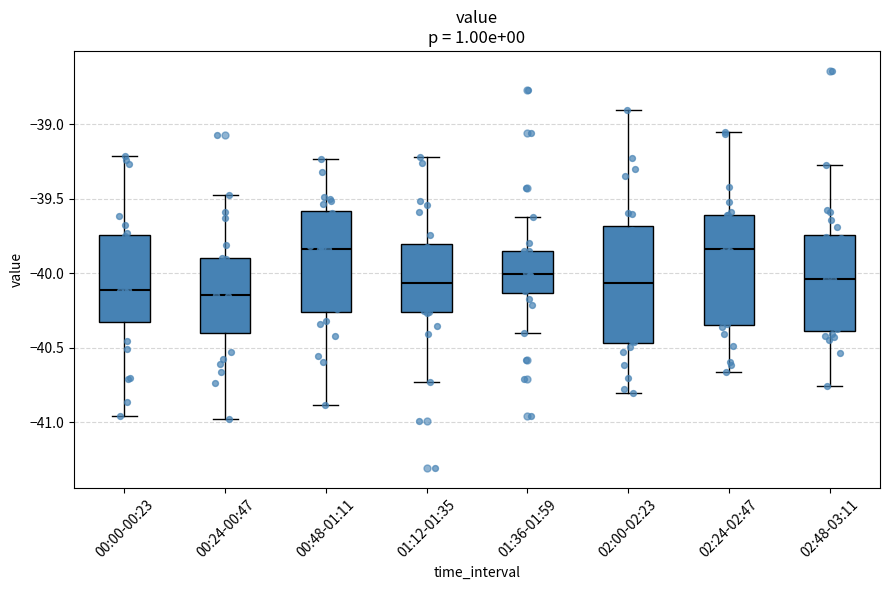

Reading left to right, transcribe this box plot: for each box, give where its median line is, the range the box spans, and where its two whiskers end, as read against the y-axis. The values are not printed on the chart, so give them approximately, as read against the axis.

00:00-00:23: median -40.10, box -40.30 to -39.75, whiskers -40.95 to -39.20
00:24-00:47: median -40.15, box -40.40 to -39.90, whiskers -41.00 to -39.45
00:48-01:11: median -39.85, box -40.25 to -39.60, whiskers -40.90 to -39.25
01:12-01:35: median -40.05, box -40.25 to -39.80, whiskers -40.75 to -39.20
01:36-01:59: median -40.00, box -40.15 to -39.85, whiskers -40.40 to -39.60
02:00-02:23: median -40.05, box -40.45 to -39.70, whiskers -40.80 to -38.90
02:24-02:47: median -39.85, box -40.35 to -39.60, whiskers -40.65 to -39.05
02:48-03:11: median -40.05, box -40.40 to -39.75, whiskers -40.75 to -39.25